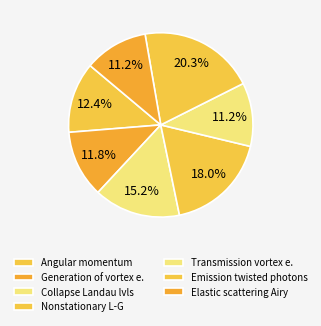

To the nearest percent, what is the difference between the largest and smallest slice percentages?

9%